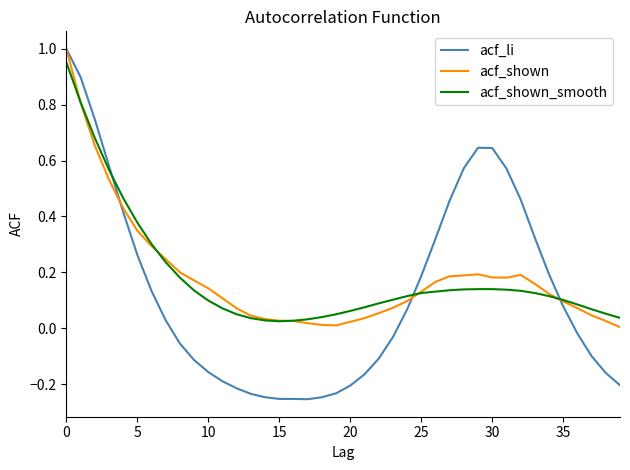

Reading right to left, transcribe all the data shown in this chart.

acf_li: -0.2	-0.2	-0.1	-0.0	0.1	0.2	0.3	0.5	0.6	0.6	0.6	0.6	0.5	0.3	0.2	0.1	-0.0	-0.1	-0.2	-0.2	-0.2	-0.2	-0.3	-0.3	-0.3	-0.2	-0.2	-0.2	-0.2	-0.2	-0.1	-0.1	0.0	0.1	0.3	0.4	0.6	0.7	0.9	1.0
acf_shown: 0.0	0.0	0.0	0.1	0.1	0.1	0.2	0.2	0.2	0.2	0.2	0.2	0.2	0.2	0.1	0.1	0.1	0.1	0.0	0.0	0.0	0.0	0.0	0.0	0.0	0.0	0.0	0.1	0.1	0.1	0.2	0.2	0.2	0.3	0.3	0.4	0.5	0.7	0.8	1.0
acf_shown_smooth: 0.0	0.1	0.1	0.1	0.1	0.1	0.1	0.1	0.1	0.1	0.1	0.1	0.1	0.1	0.1	0.1	0.1	0.1	0.1	0.1	0.1	0.0	0.0	0.0	0.0	0.0	0.0	0.1	0.1	0.1	0.1	0.2	0.2	0.3	0.4	0.5	0.6	0.7	0.8	1.0